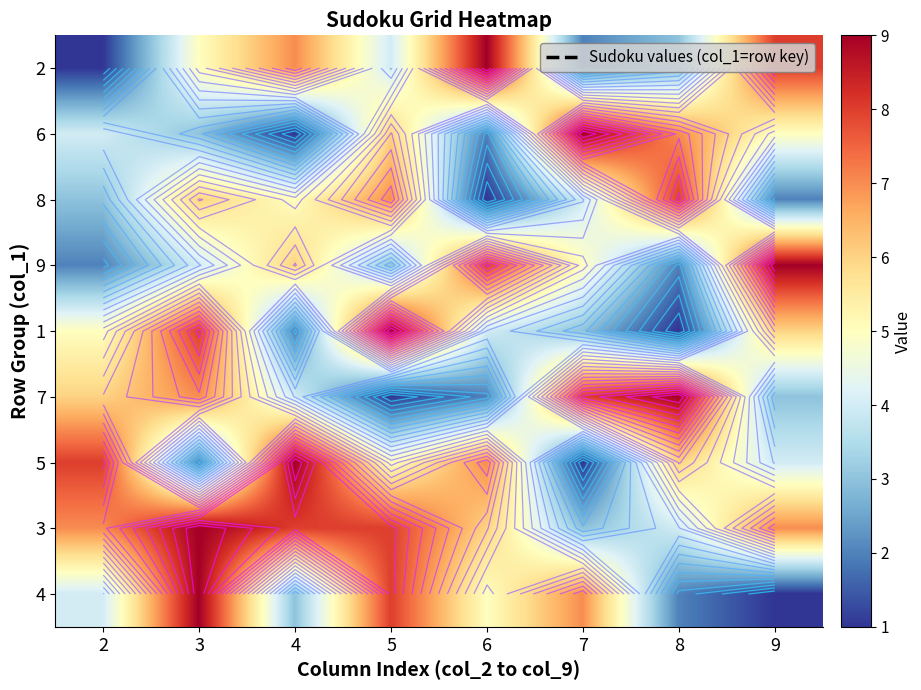

Is the value of 1 at 8 greater than the value of 6 at 6?

No